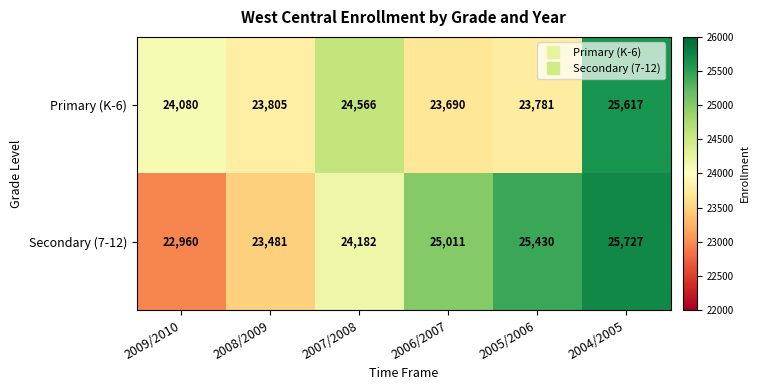

Rank the series by their maximum value, from lowest to highest.

Primary (K-6), Secondary (7-12)